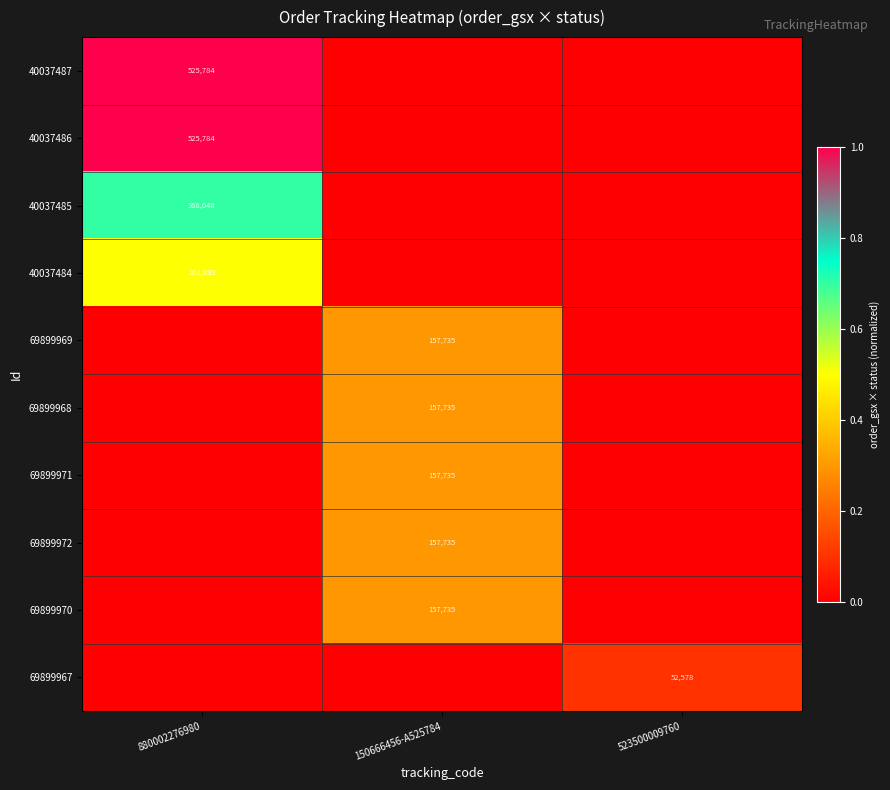

How many series are shown in this chart?

10